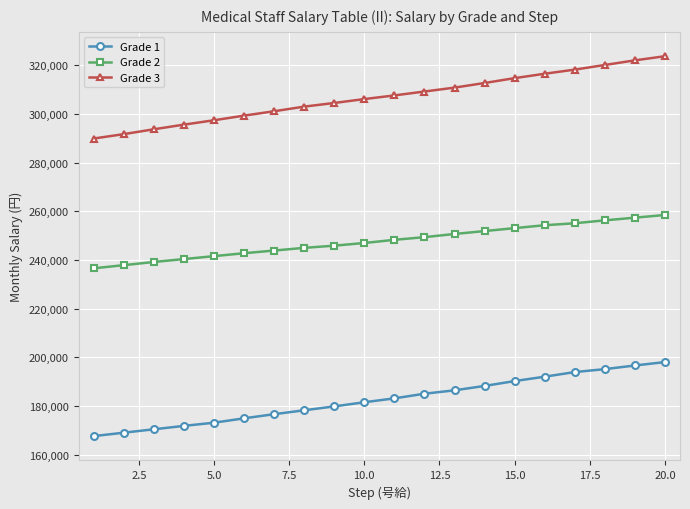

Reading left to right, extract all data points from this chart.

Grade 1: 167700	169100	170500	171900	173200	175000	176700	178300	179900	181600	183200	185100	186500	188300	190300	192100	194000	195200	196700	198100
Grade 2: 236600	237900	239200	240400	241600	242800	243900	245000	245900	247000	248300	249400	250700	251900	253100	254300	255100	256300	257400	258500
Grade 3: 289900	291700	293700	295600	297400	299300	301100	303000	304500	306100	307600	309200	310800	312700	314700	316500	318200	320100	322000	323700